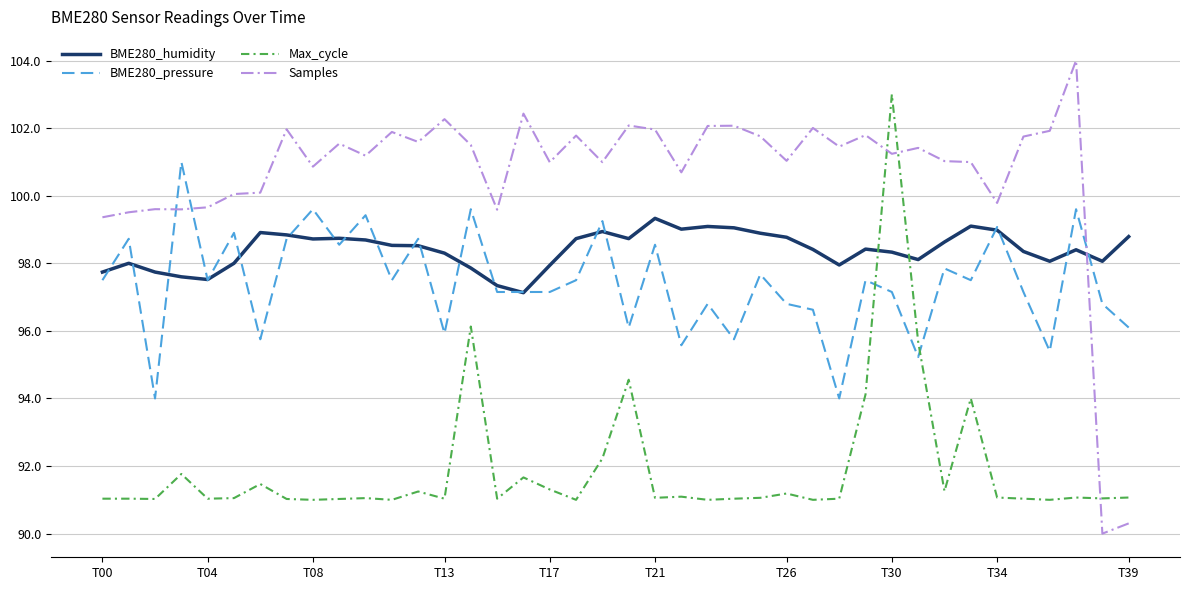

Which series has the largest range (max minus min)?

Samples